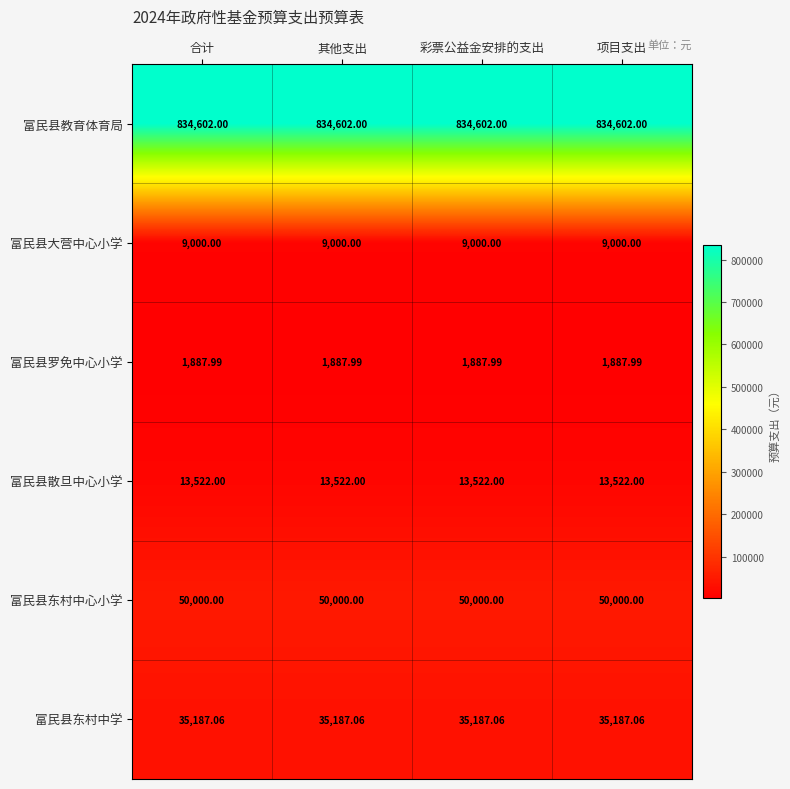

Rank the series at 其他支出 from lowest to highest value.

富民县罗免中心小学, 富民县大营中心小学, 富民县散旦中心小学, 富民县东村中学, 富民县东村中心小学, 富民县教育体育局